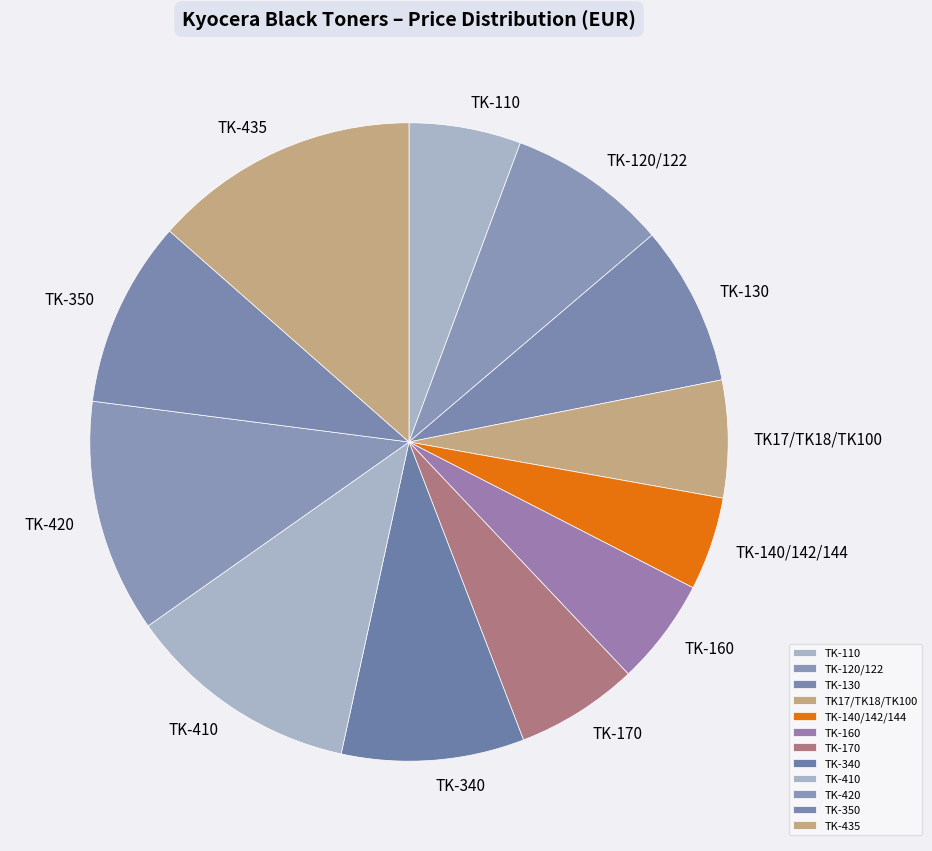

Count the number of slices in the pie.

12